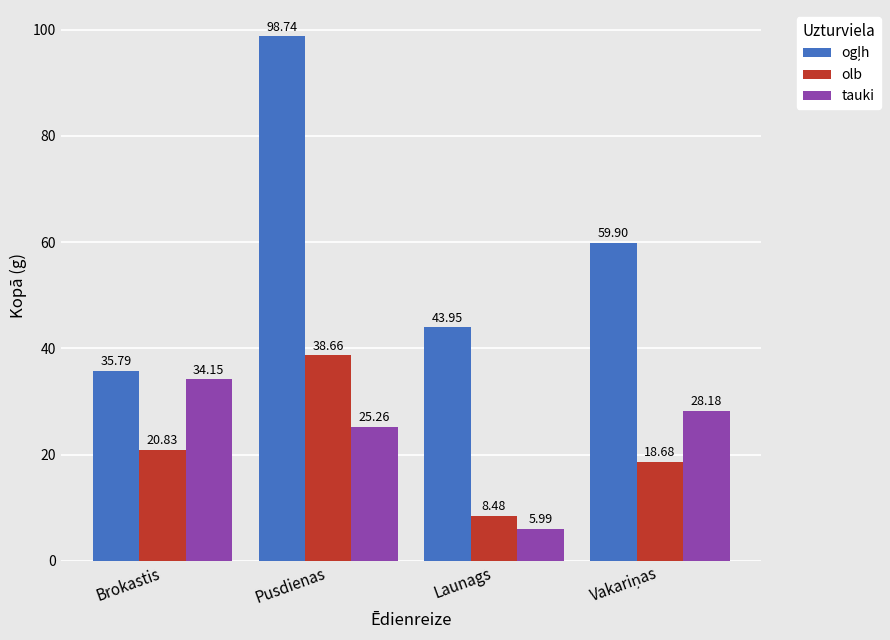

The value of tauki at Brokastis is 18.9. True or false?

False